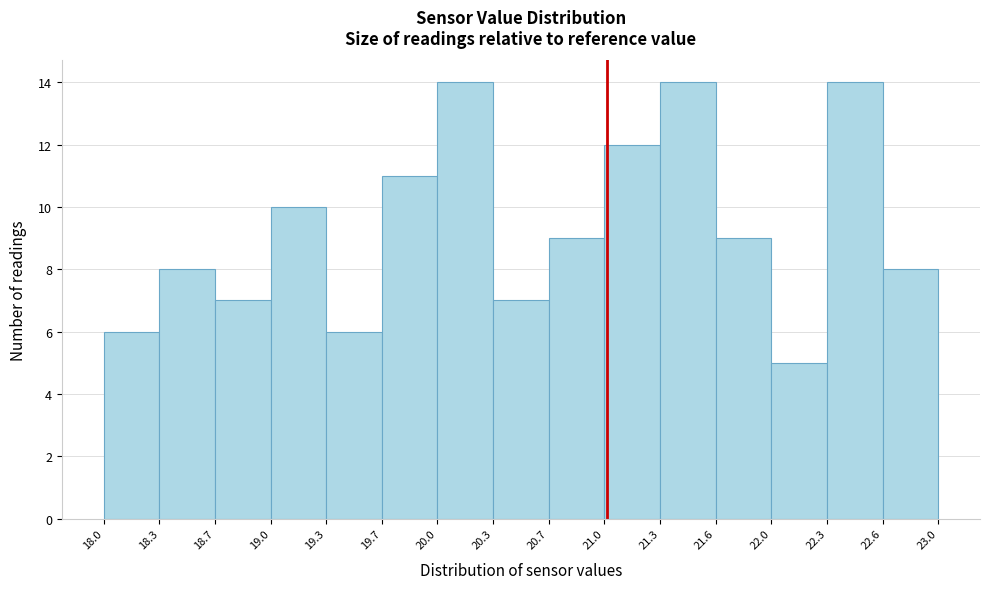

What is the height of the bar covering 21.3 to 21.6 on the x-axis? The values are not printed on the chart, so give them approximately, as read against the axis.

14